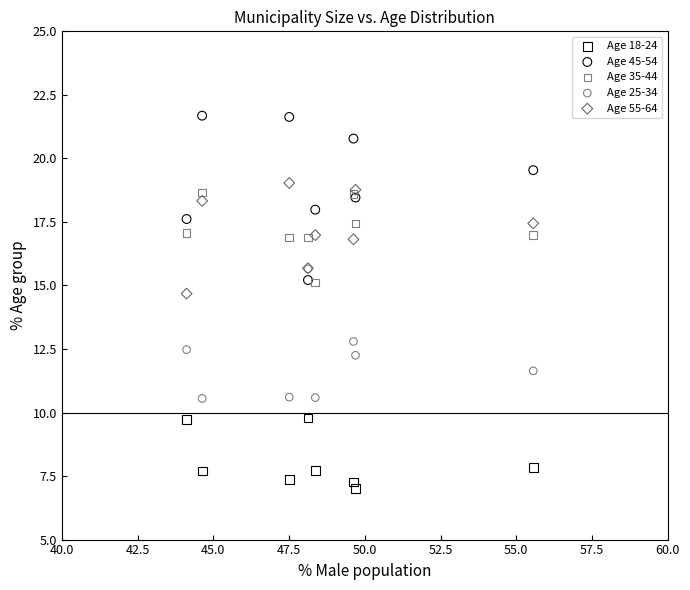

Across all series, what Y value is closest to 14?

14.7